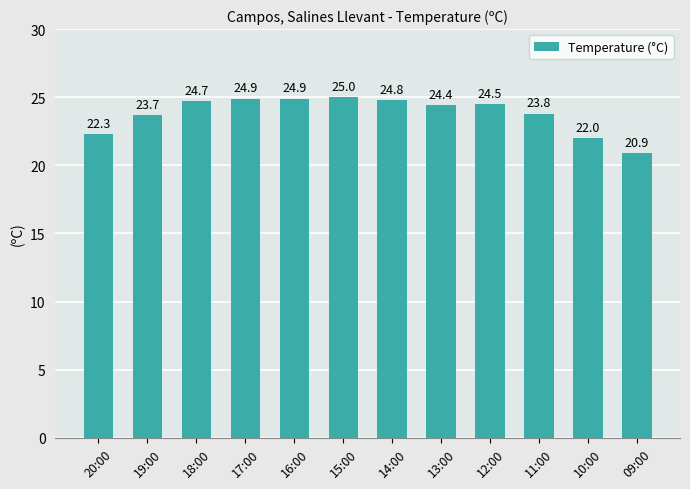

What is the difference between the maximum and minimum values?

4.1